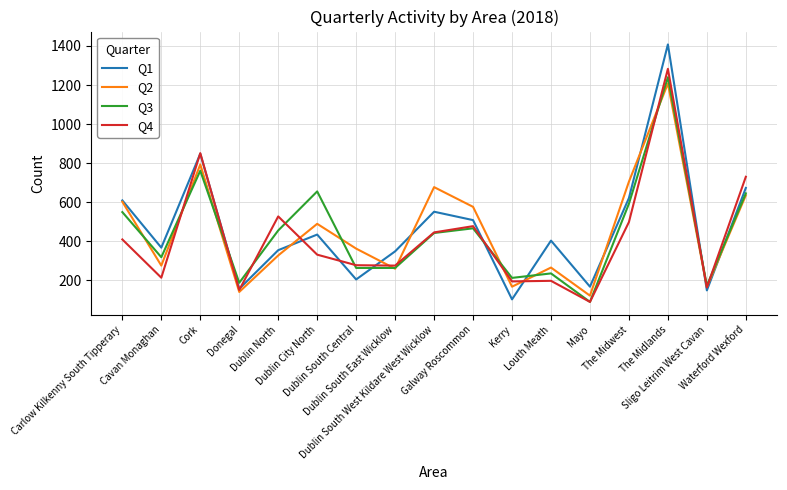

What is the minimum value shown in the chart?

89